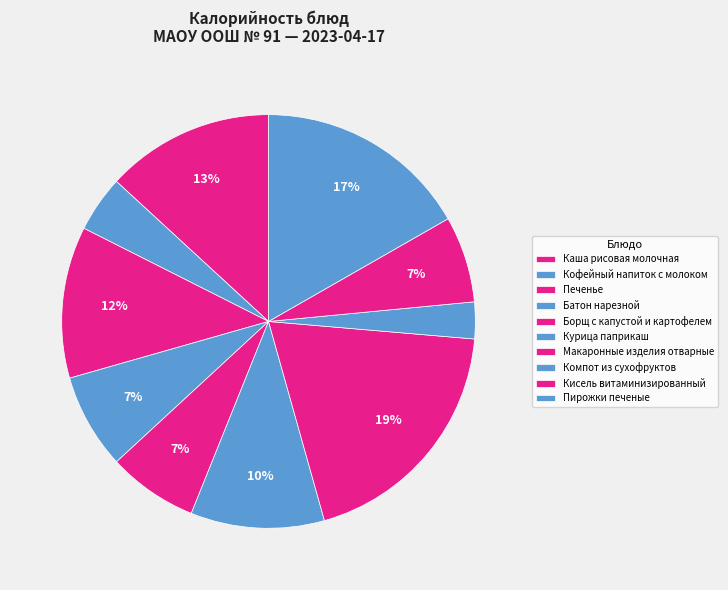

How many segments does this pie chart have?

10